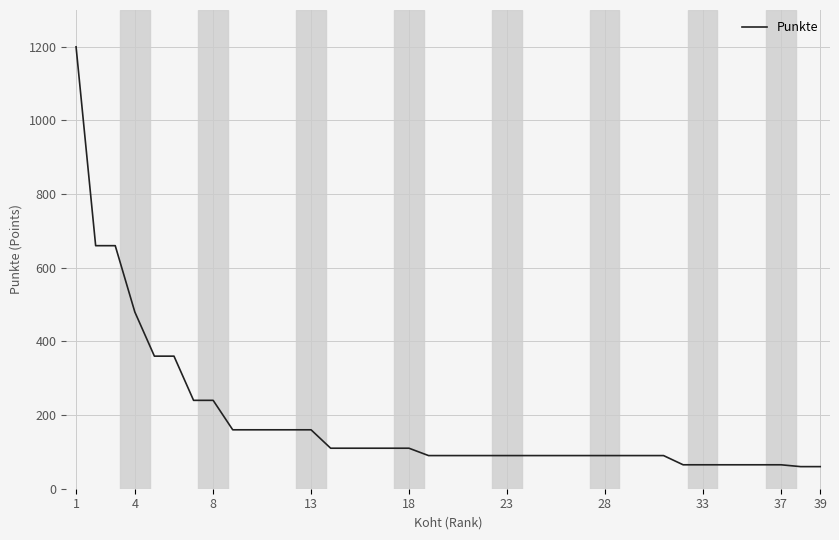

What is the maximum value shown in the chart?

1200